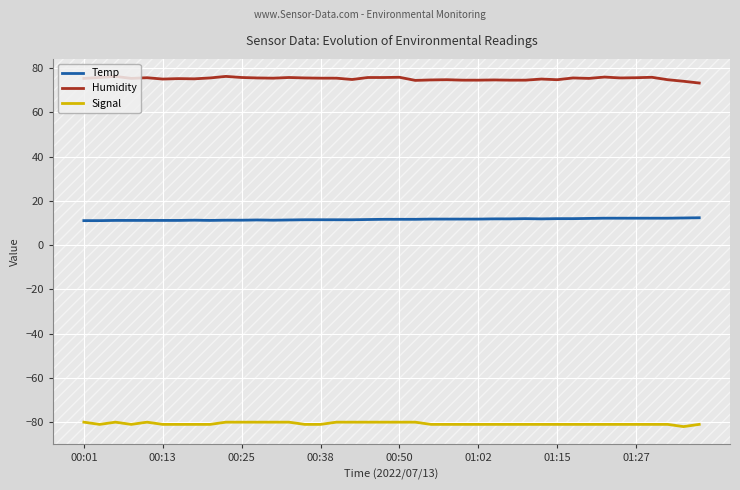

What is the average value of the Temp series?

11.7